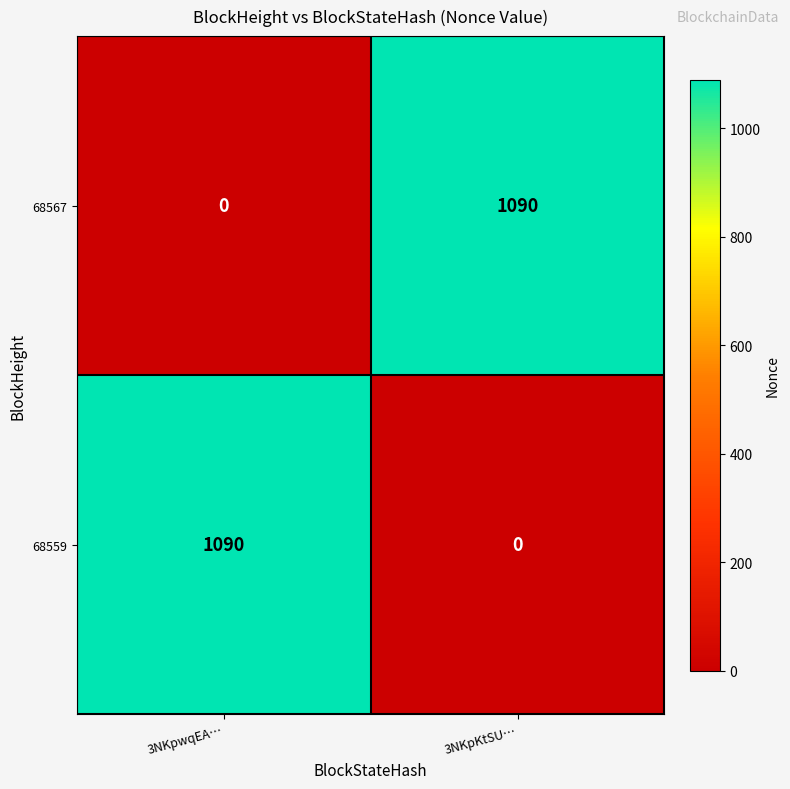

What is the spread (max minus min) of values at 3NKpwqEA…?

1090